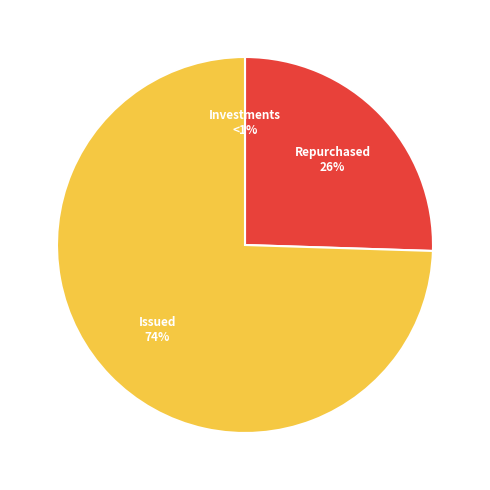

Is there any slice that represents more than half of the pie?

Yes